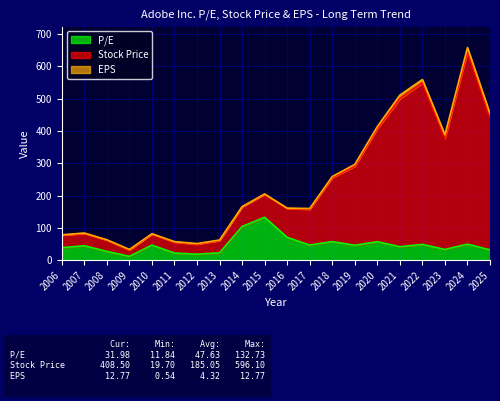

True or false: P/E and Stock Price intersect in this chart.

False